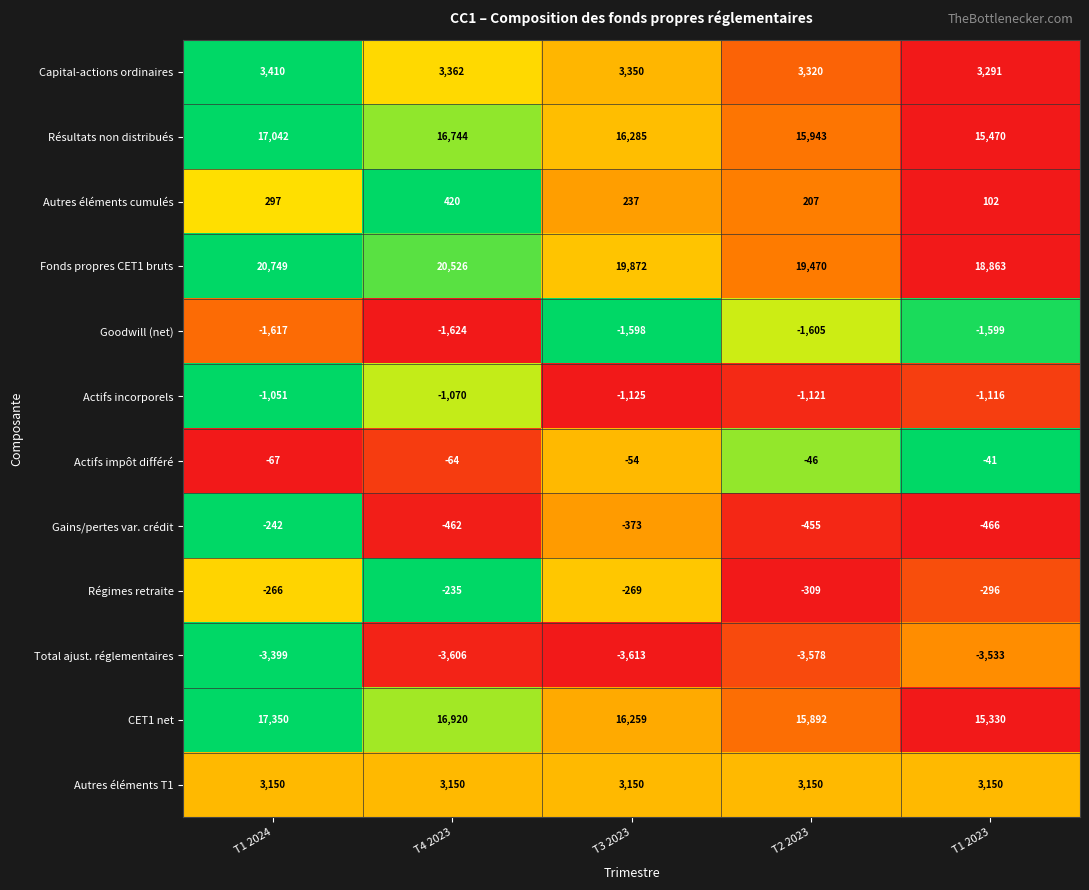

What is the total value across all series at T1 2024?

55356